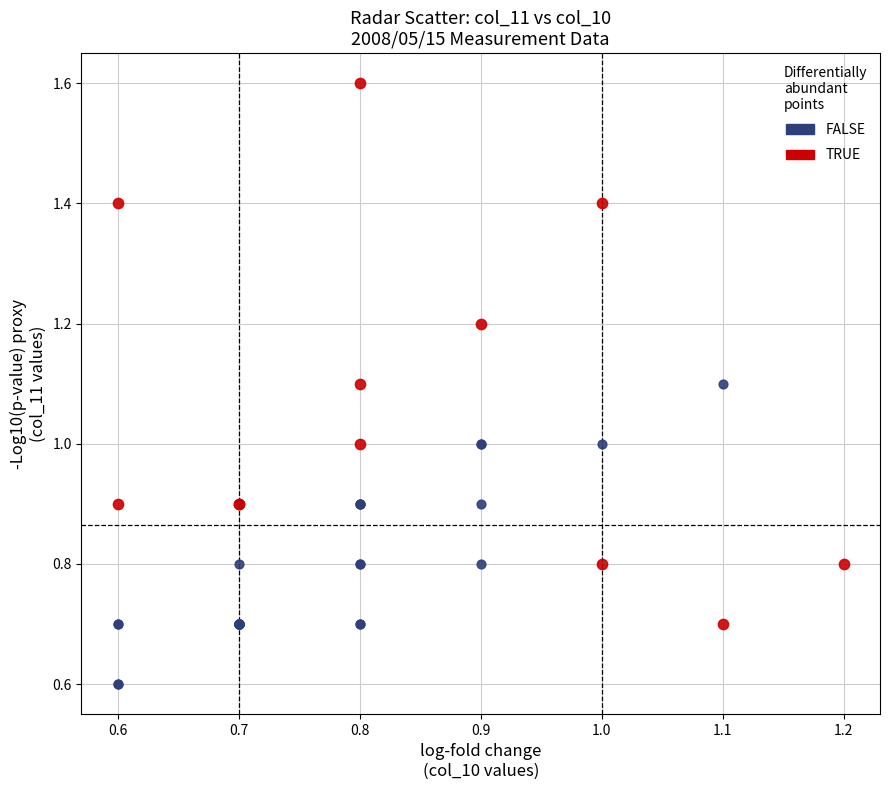

Which series contains the highest Y value?

TRUE